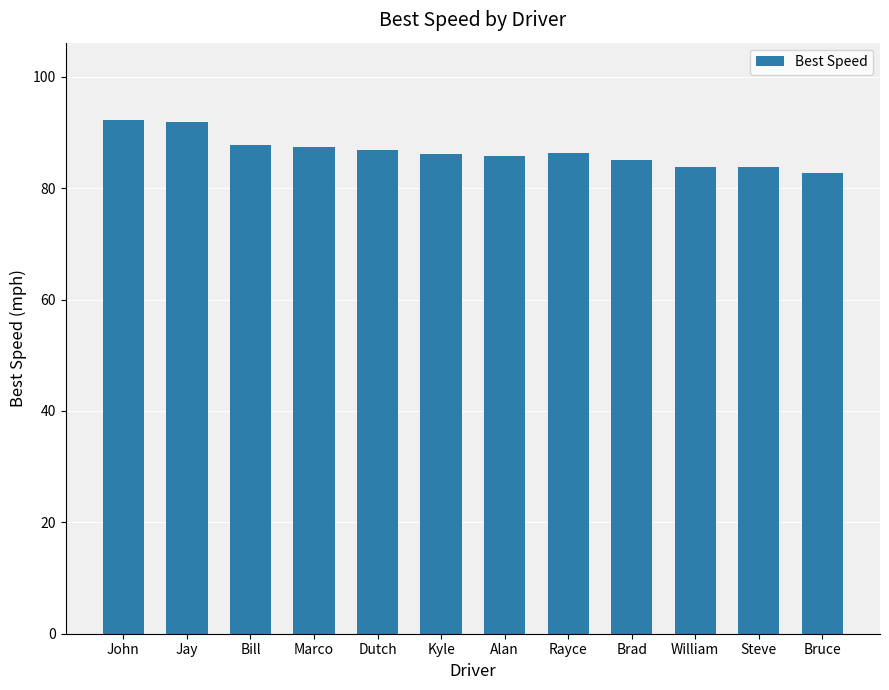

What is the approximate value at Alan?

85.8